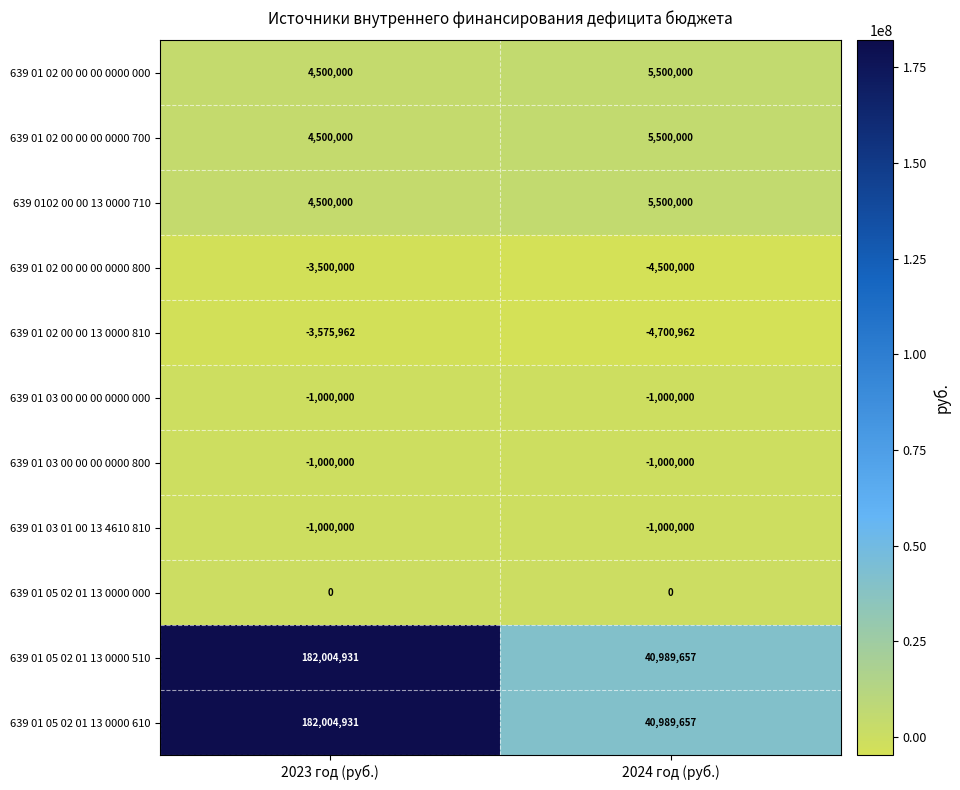

What is the minimum value shown in the chart?

-4700962